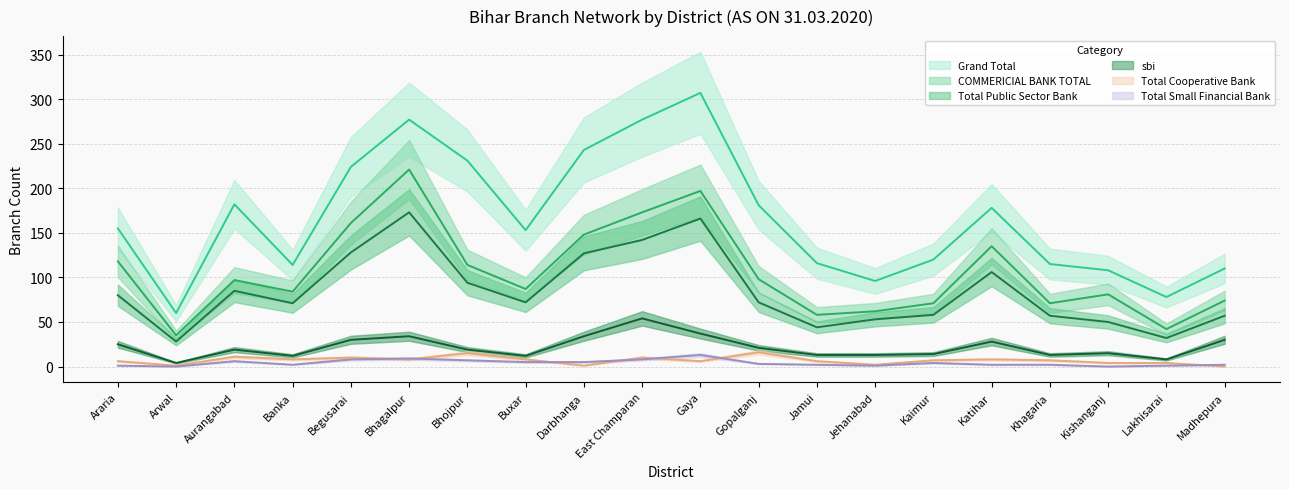

Reading left to right, list all the values displayed in this chart.

Grand Total: Araria=155	Arwal=60	Aurangabad=182	Banka=114	Begusarai=224	Bhagalpur=277	Bhojpur=231	Buxar=153	Darbhanga=243	East Champaran=277	Gaya=307	Gopalganj=181	Jamui=116	Jehanabad=96	Kaimur=120	Katihar=178	Khagaria=115	Kishanganj=108	Lakhisarai=78	Madhepura=110
Total Public Sector Bank: Araria=80	Arwal=28	Aurangabad=85	Banka=71	Begusarai=128	Bhagalpur=173	Bhojpur=94	Buxar=72	Darbhanga=127	East Champaran=142	Gaya=166	Gopalganj=72	Jamui=44	Jehanabad=53	Kaimur=58	Katihar=106	Khagaria=57	Kishanganj=50	Lakhisarai=32	Madhepura=57
Total Small Financial Bank: Araria=1	Arwal=0	Aurangabad=6	Banka=2	Begusarai=8	Bhagalpur=9	Bhojpur=7	Buxar=5	Darbhanga=5	East Champaran=8	Gaya=13	Gopalganj=3	Jamui=2	Jehanabad=1	Kaimur=4	Katihar=2	Khagaria=2	Kishanganj=0	Lakhisarai=1	Madhepura=2
Total Cooperative Bank: Araria=6	Arwal=1	Aurangabad=11	Banka=8	Begusarai=10	Bhagalpur=8	Bhojpur=15	Buxar=8	Darbhanga=1	East Champaran=10	Gaya=6	Gopalganj=16	Jamui=6	Jehanabad=2	Kaimur=7	Katihar=8	Khagaria=7	Kishanganj=4	Lakhisarai=4	Madhepura=0
COMMERICIAL BANK TOTAL: Araria=118	Arwal=35	Aurangabad=97	Banka=84	Begusarai=161	Bhagalpur=221	Bhojpur=114	Buxar=87	Darbhanga=148	East Champaran=173	Gaya=197	Gopalganj=98	Jamui=58	Jehanabad=62	Kaimur=71	Katihar=135	Khagaria=71	Kishanganj=81	Lakhisarai=42	Madhepura=74
sbi: Araria=25	Arwal=4	Aurangabad=19	Banka=12	Begusarai=30	Bhagalpur=34	Bhojpur=19	Buxar=12	Darbhanga=34	East Champaran=54	Gaya=37	Gopalganj=21	Jamui=13	Jehanabad=13	Kaimur=14	Katihar=28	Khagaria=13	Kishanganj=15	Lakhisarai=8	Madhepura=30